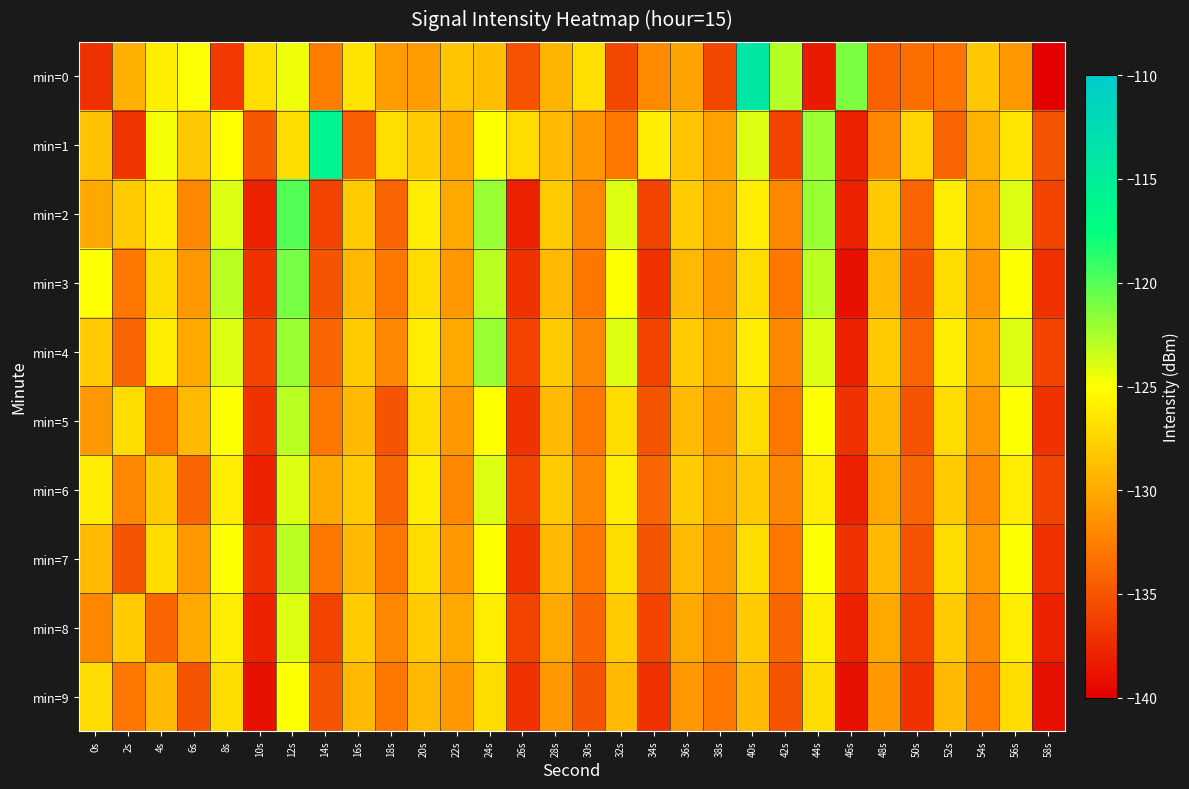

Which category has the lowest value across all series?

58s